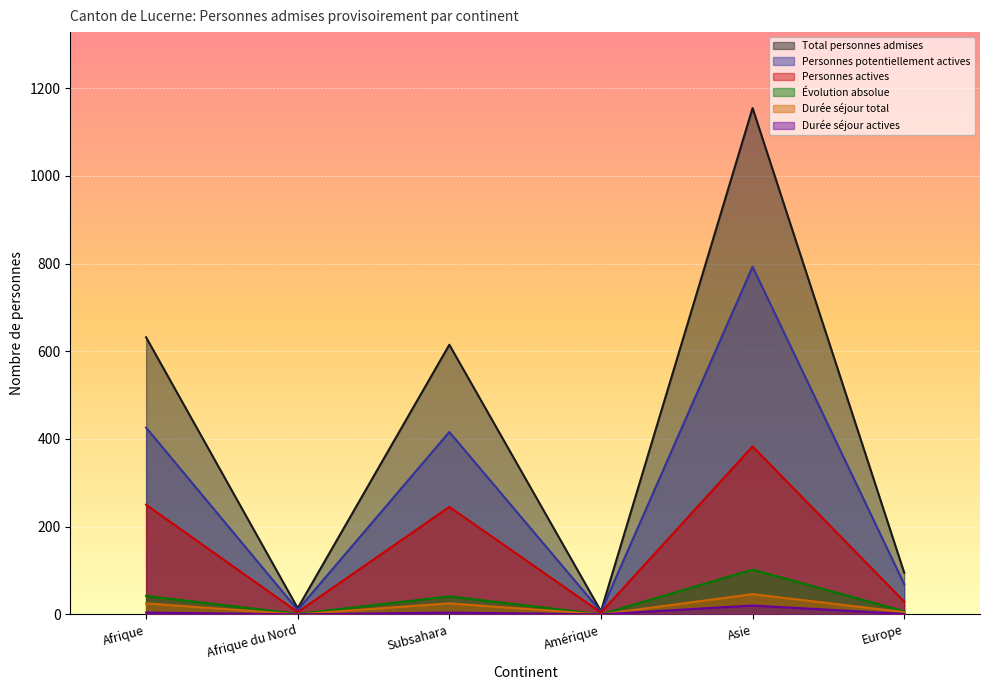

At which category does Personnes potentiellement actives reach its first local peak?

Subsahara